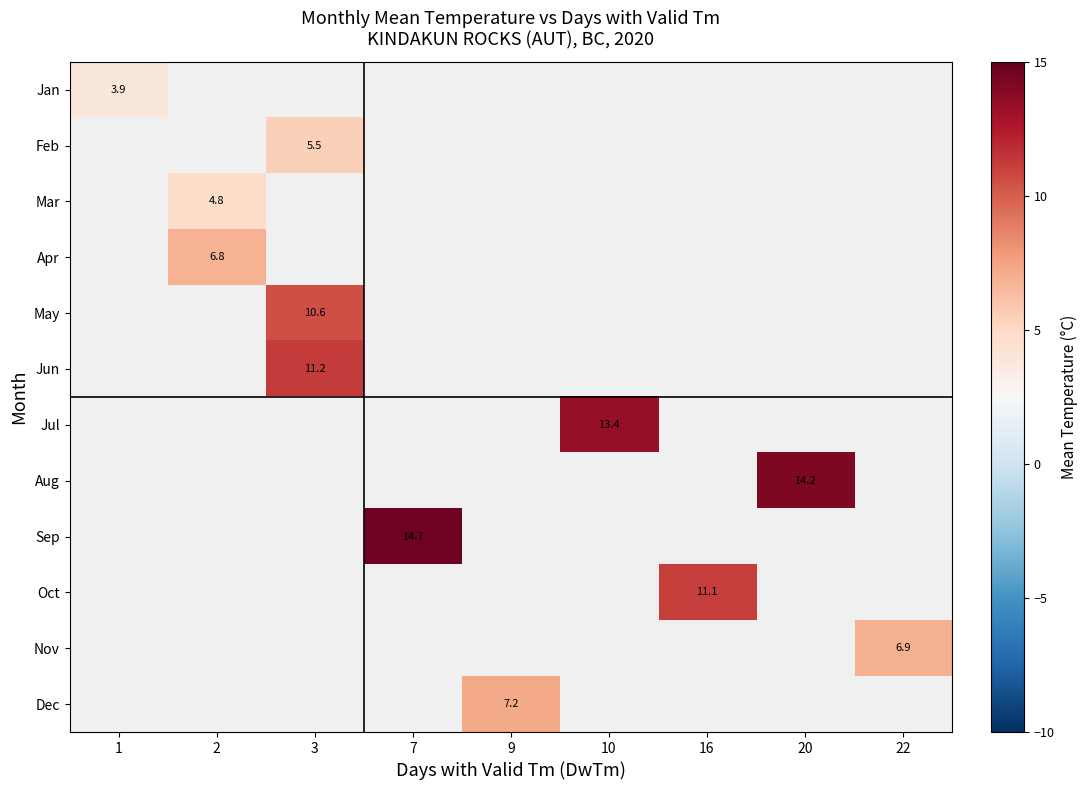

Count the number of categories in the chart.

9